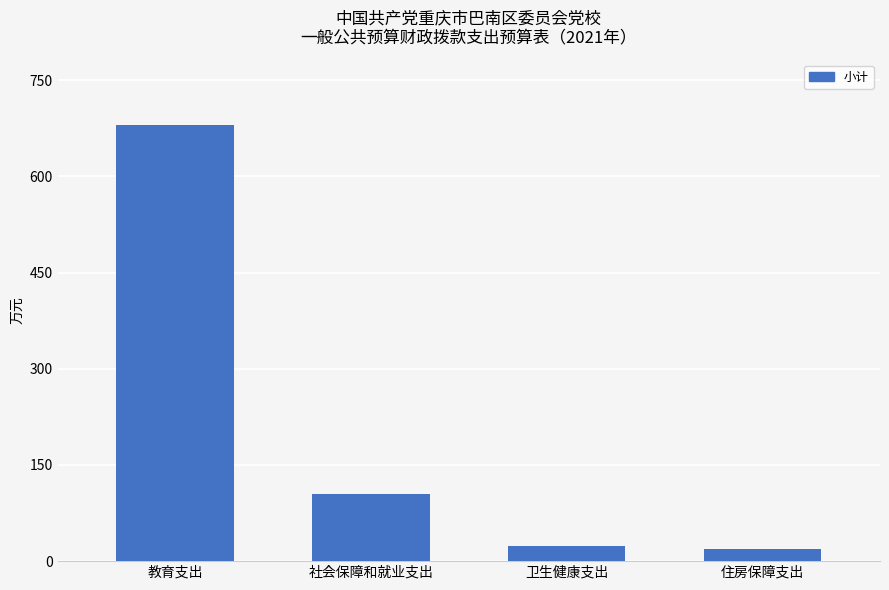

Reading left to right, what are all the values shown in this chart?

680.7	104.7	23.6	19.6